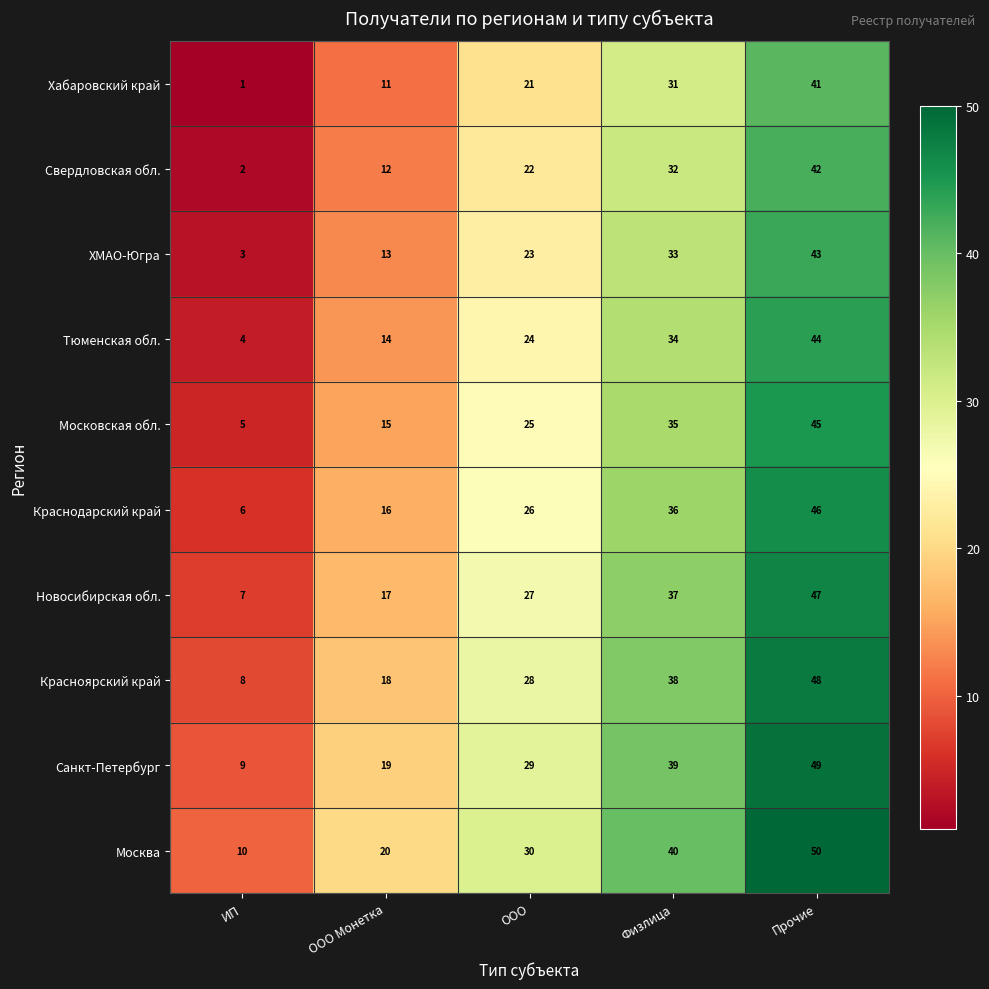

True or false: Новосибирская обл. has a value of 2 at ИП.

False